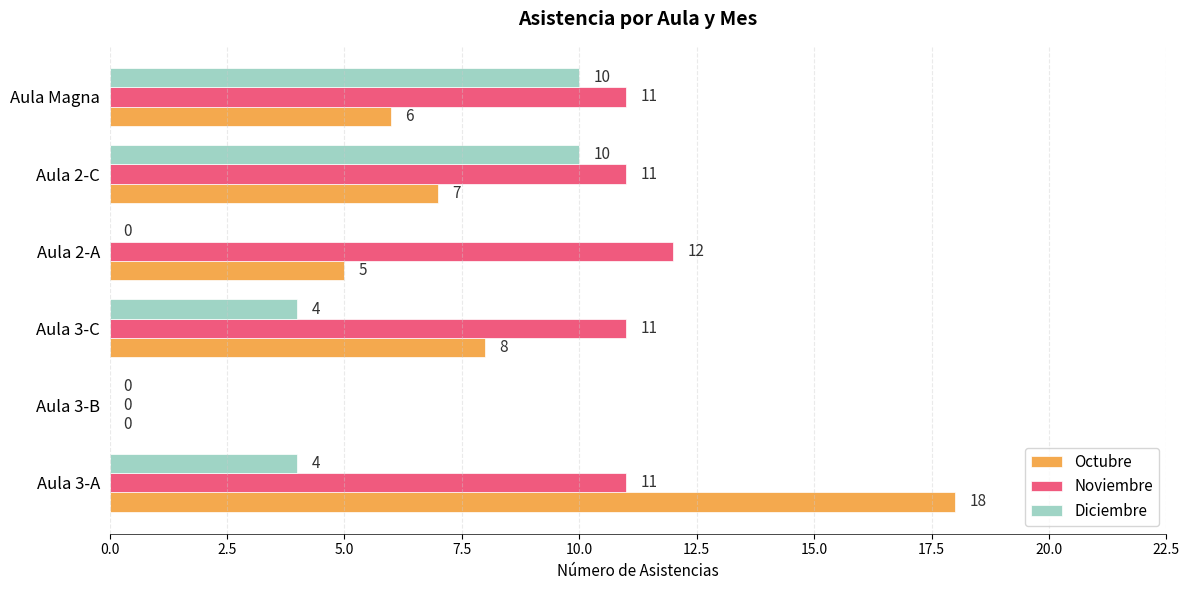

What is the sum of all Diciembre values?

28